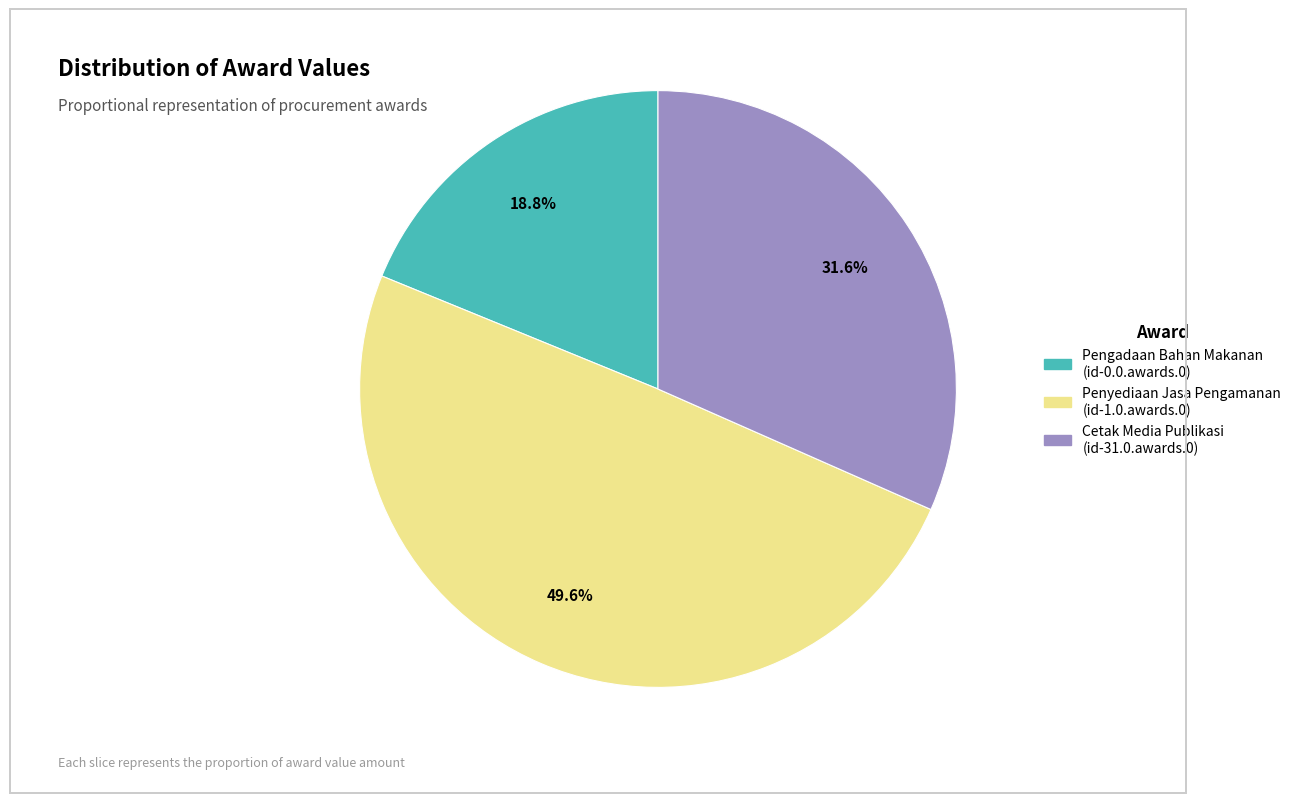

Is there a majority slice in this chart?

No